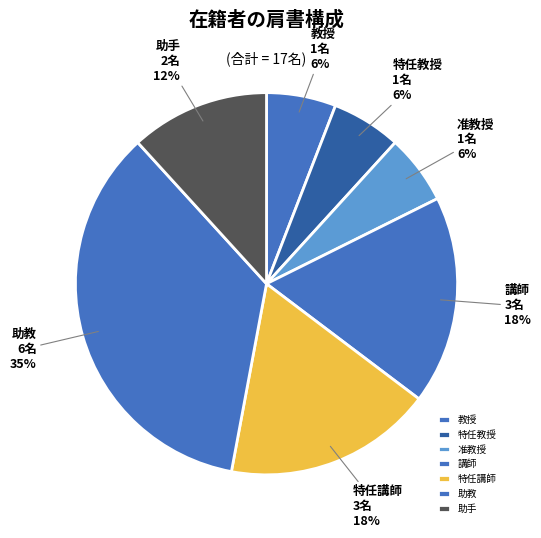

Which category has the biggest portion of the pie?

助教